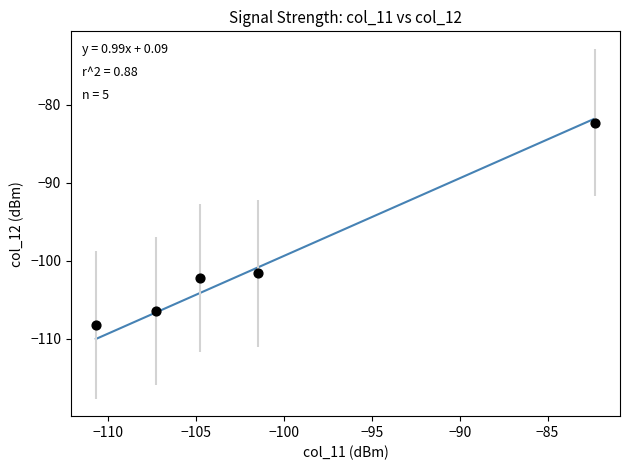

What Y value in the scatter plot is closest to -95?

-101.6